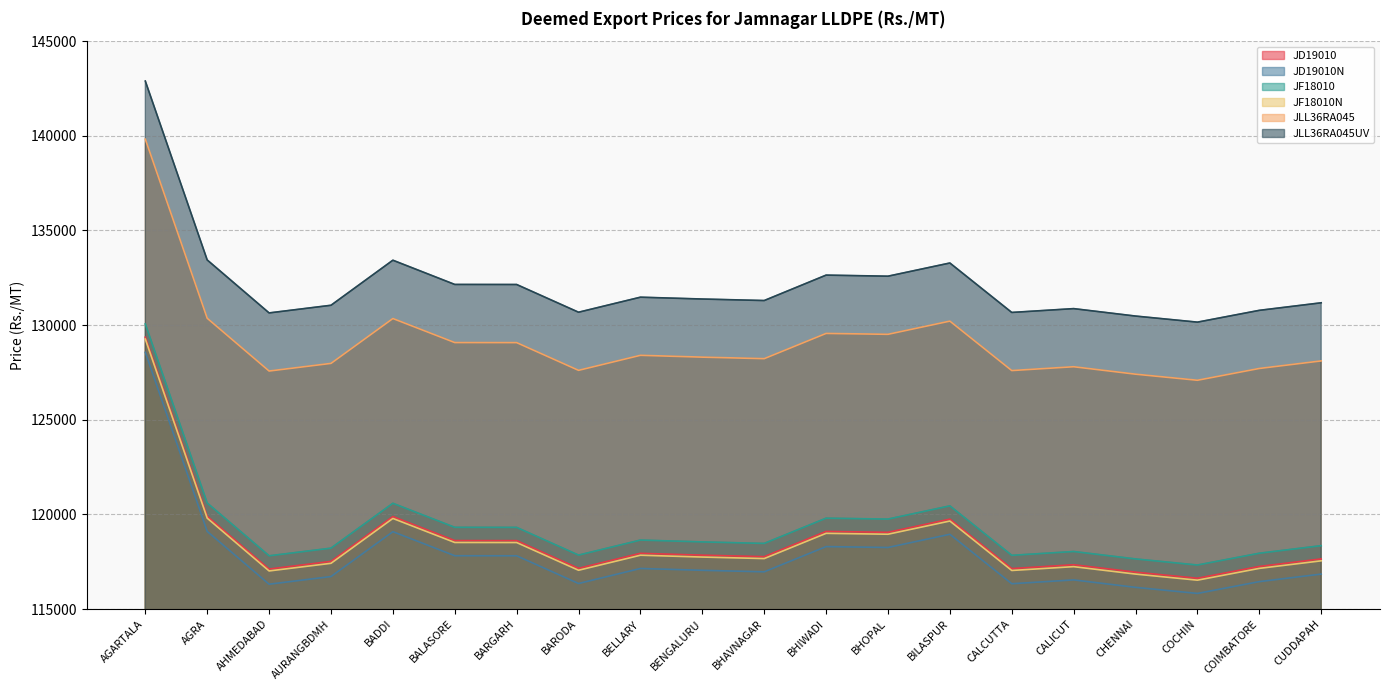

The JF18010N series shows 117670 at BHAVNAGAR. True or false?

True